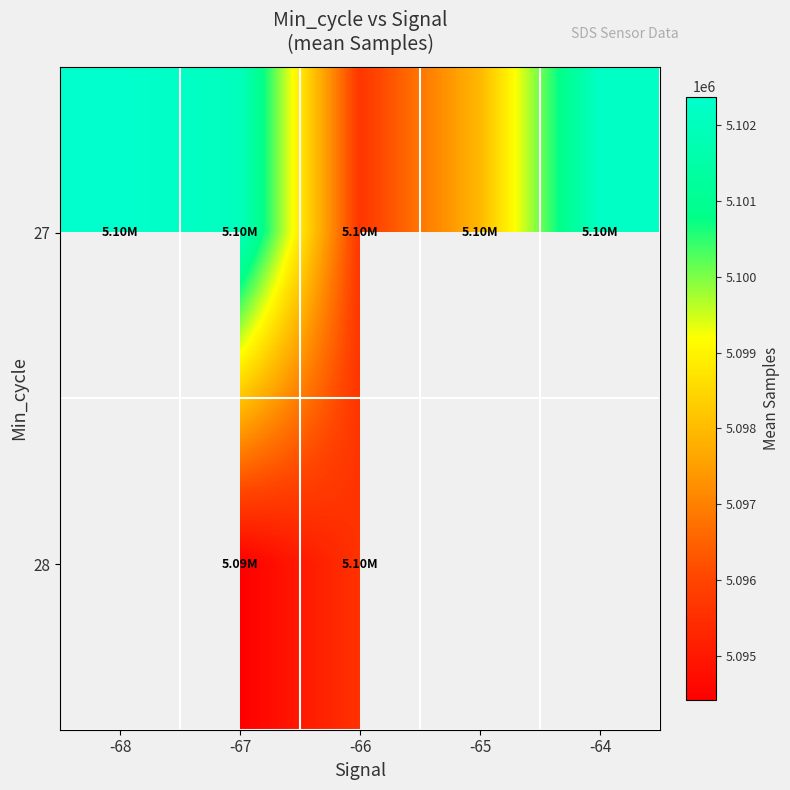

At which category is the sum across all series the highest?

-67